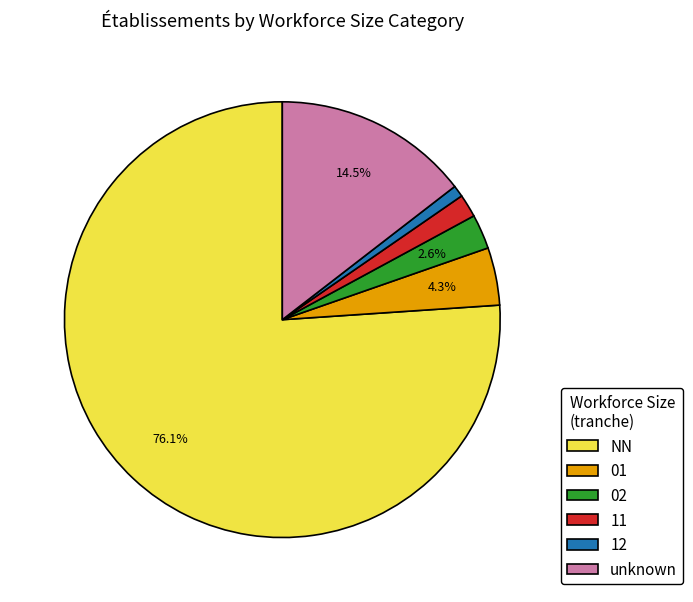

To the nearest percent, what is the difference between the largest and smallest slice percentages?

75%